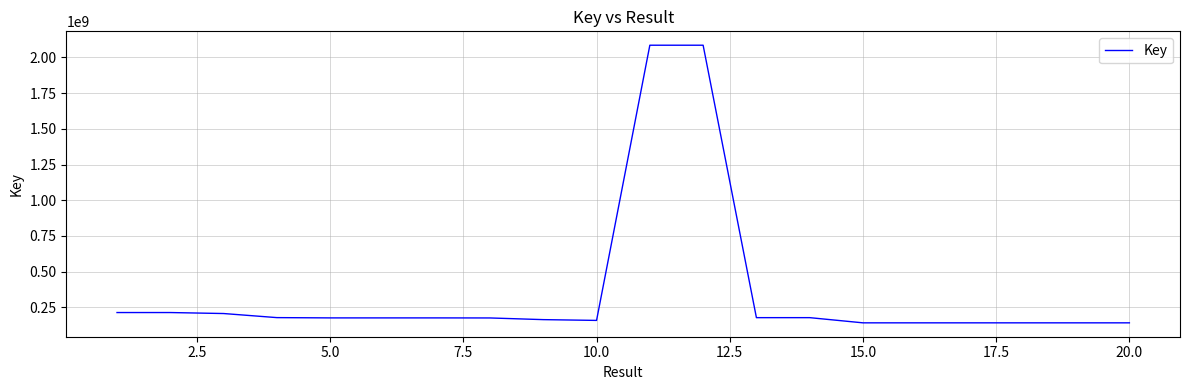

How many values are below 175670122?

10